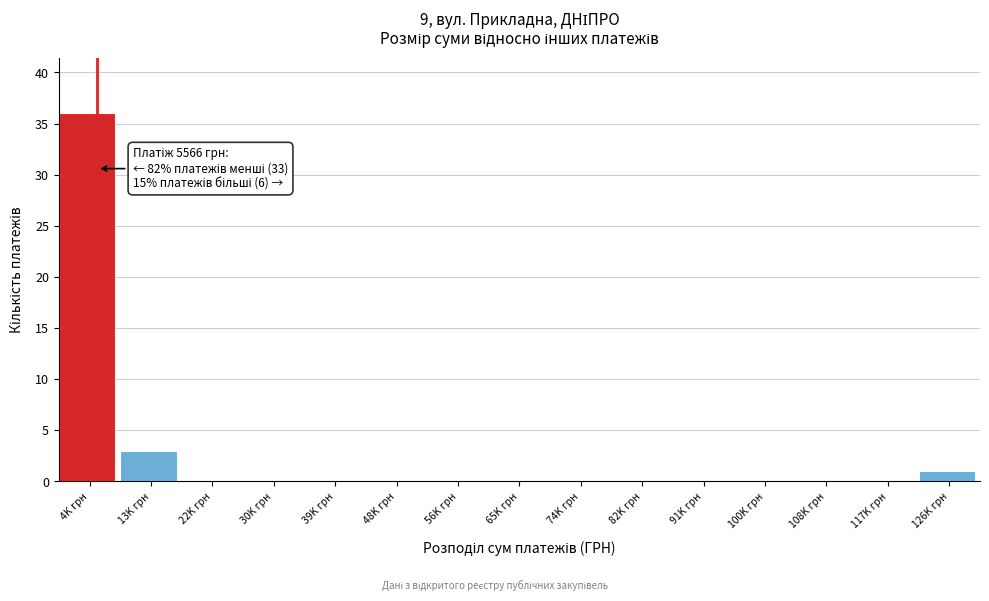

Reading left to right, extract all data points from this chart.

4K грн=36	13K грн=3	22K грн=0	30K грн=0	39K грн=0	48K грн=0	56K грн=0	65K грн=0	74K грн=0	82K грн=0	91K грн=0	100K грн=0	108K грн=0	117K грн=0	126K грн=1